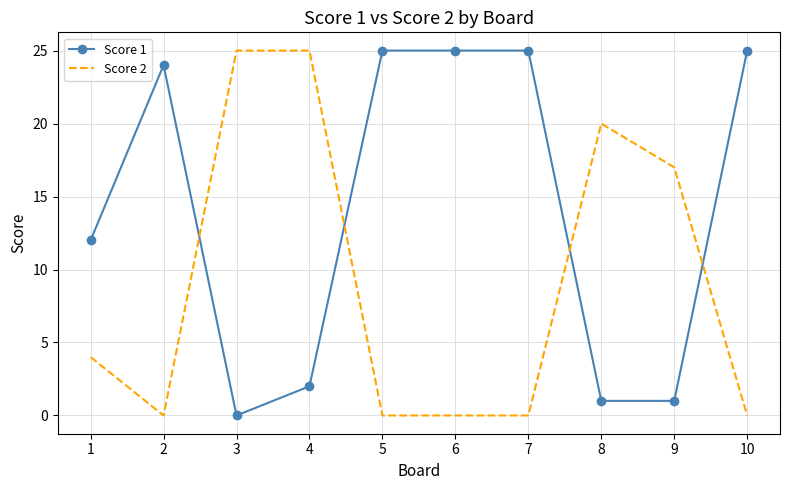

Is it true that Score 1 equals 2 at 4?

True